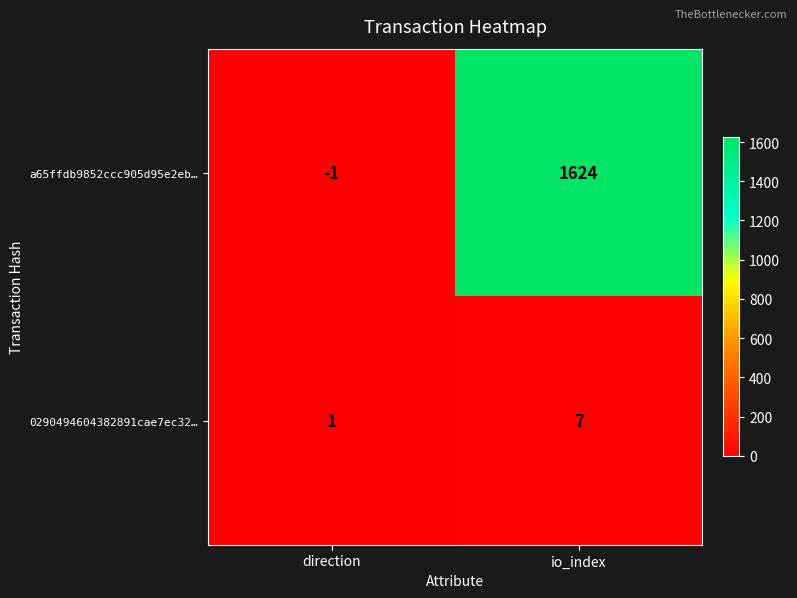

True or false: a65ffdb9852ccc905d95e2eb… has a value of 504 at io_index.

False